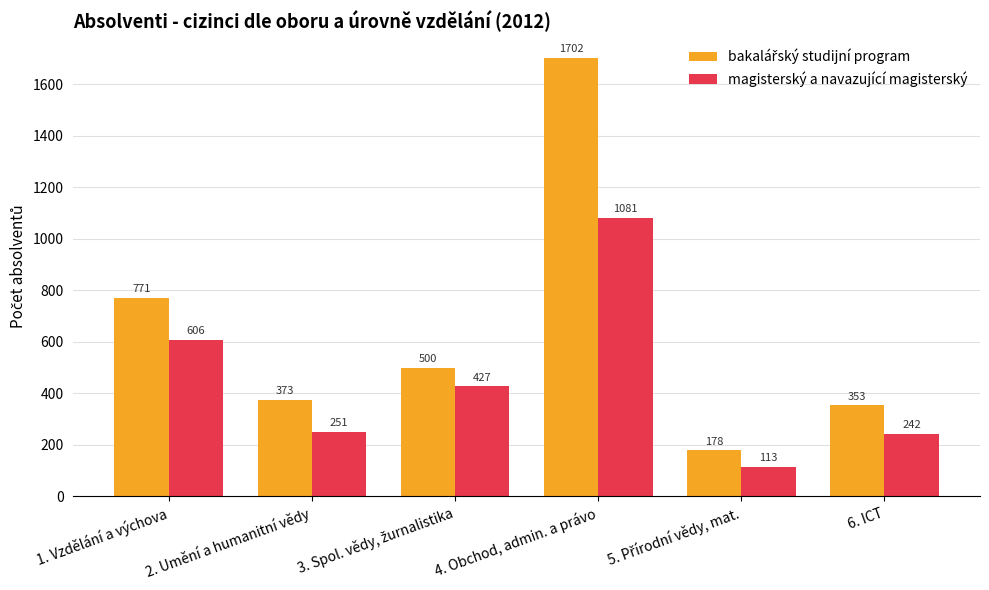

What is the greatest value displayed?

1702